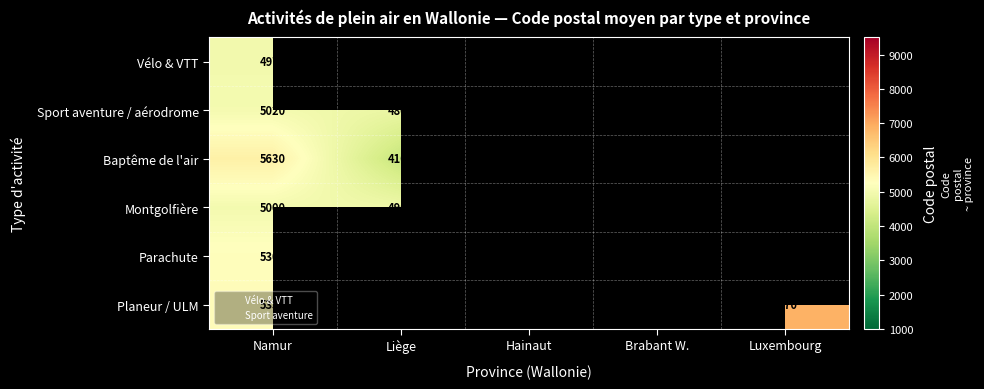

List the labels in order of Baptême de l'air value, smallest first.

Liège, Hainaut, Brabant W., Luxembourg, Namur